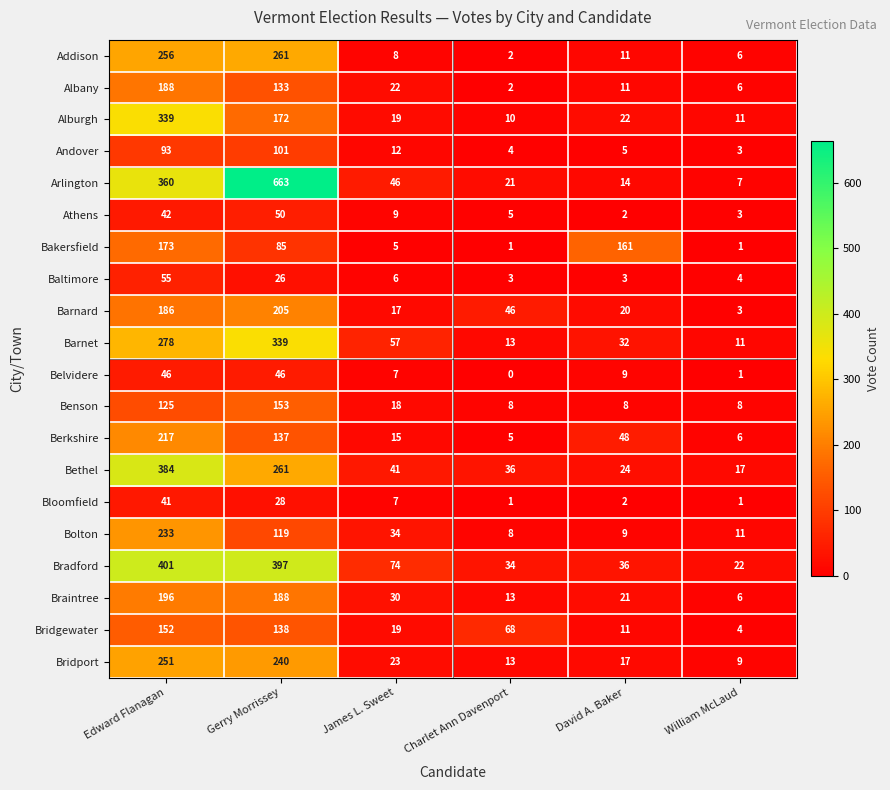

What is the total value across all series at David A. Baker?

466